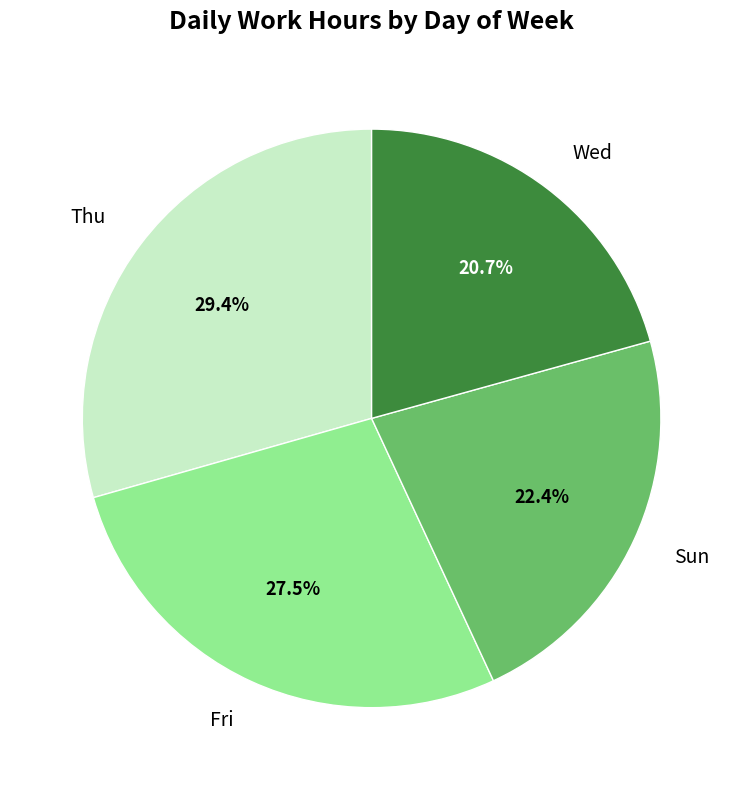

Which has a higher value, Thu or Fri?

Thu